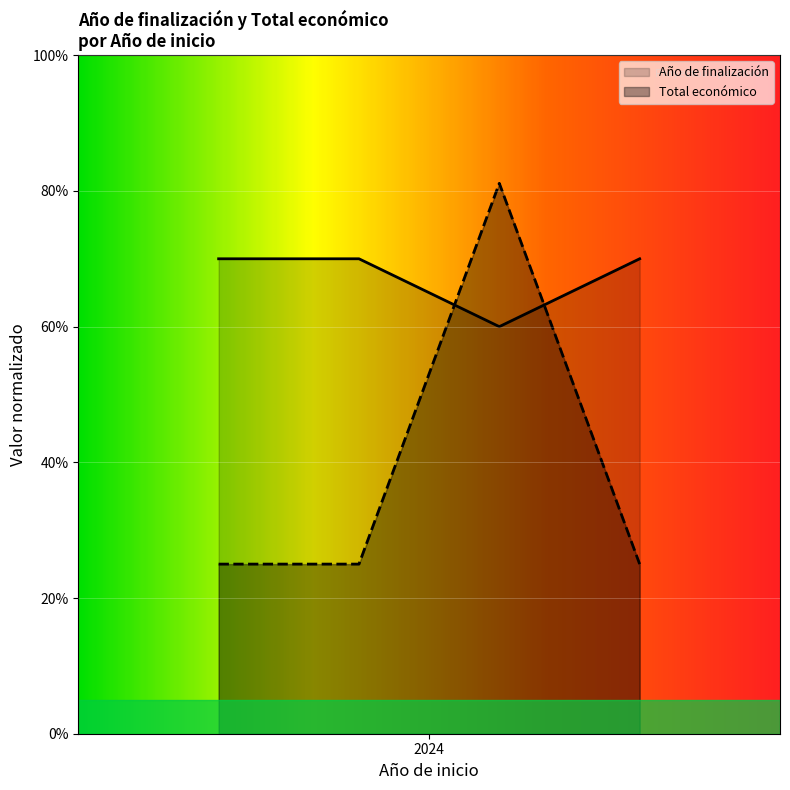

What is the approximate value of Año de finalización at 2024?

0.7